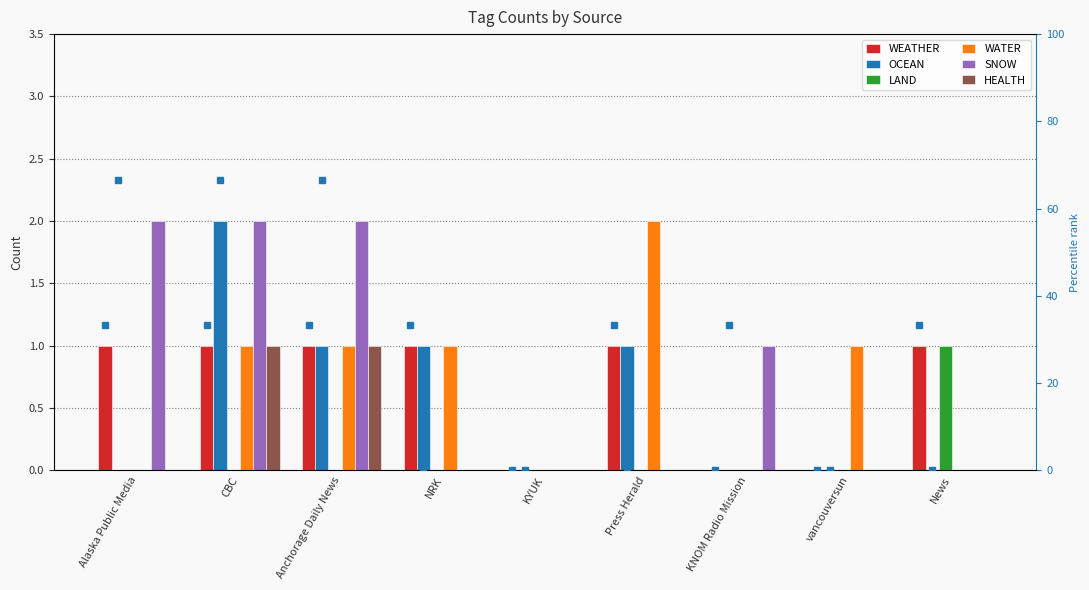

The WEATHER series shows 1 at News. True or false?

True